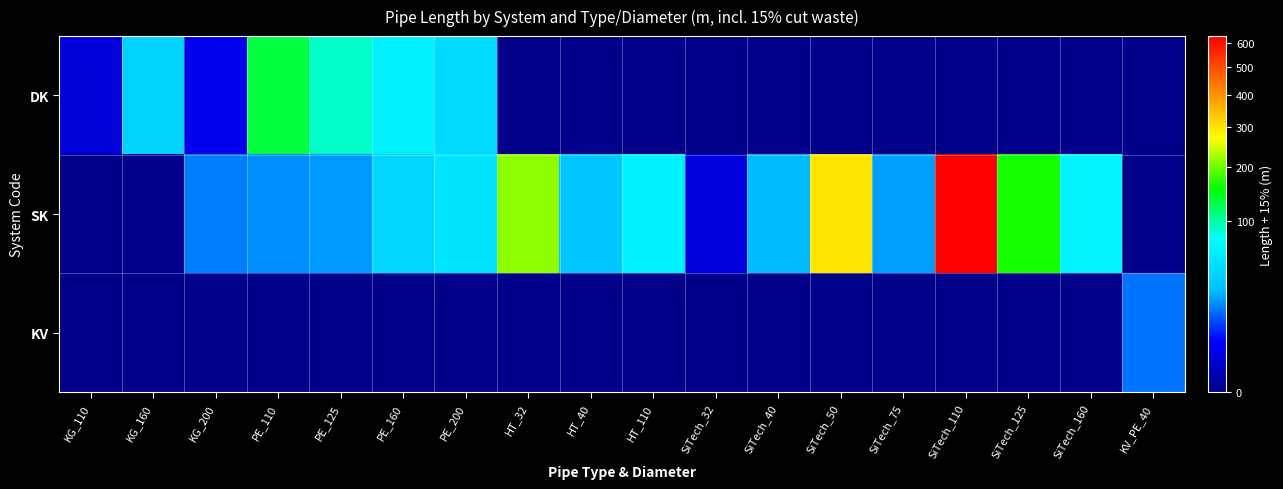

Which series has the largest total across all categories?

SK